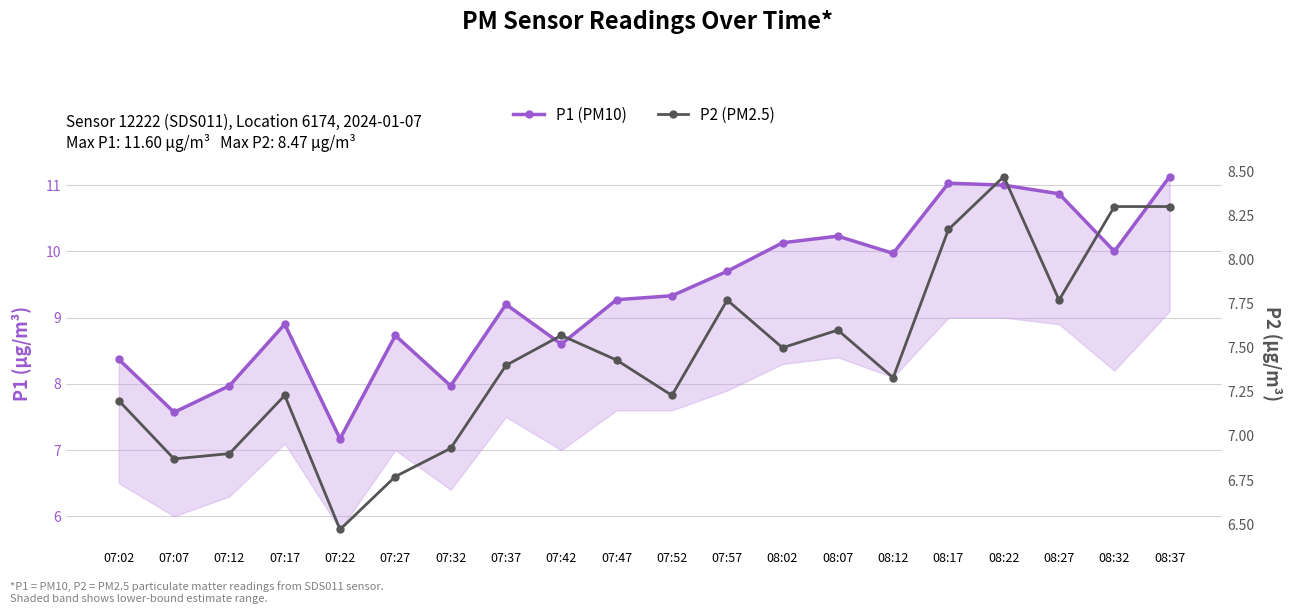

What are all the series names shown in the legend?

P1 (PM10), P2 (PM2.5)